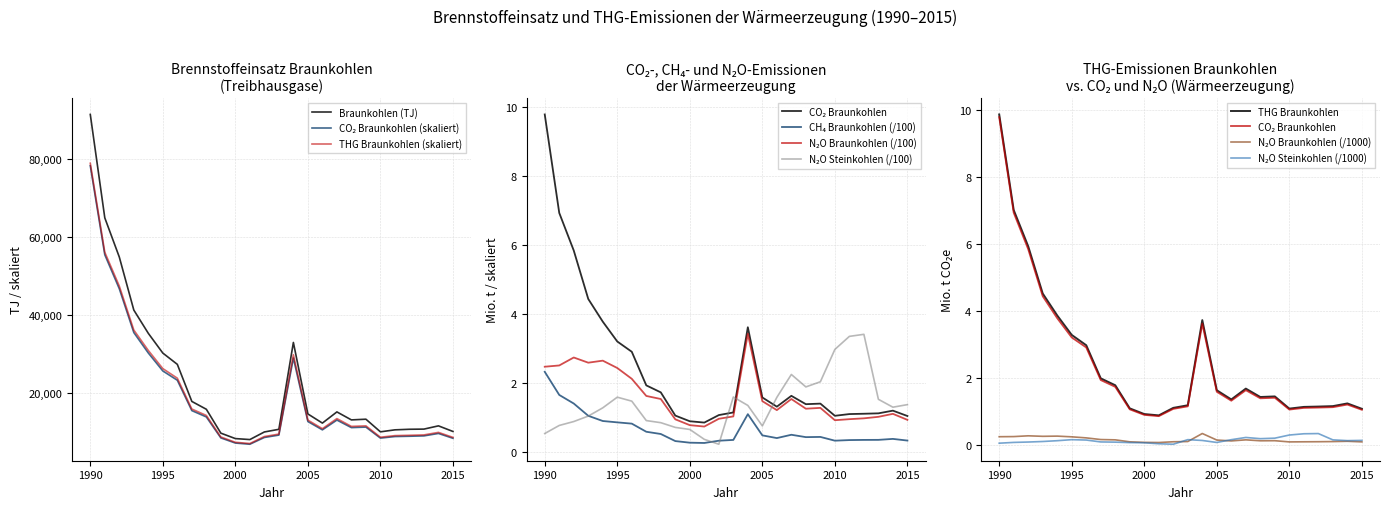

Rank the categories by THG Braunkohlen (Mio. t CO2e) value from highest to lowest.

1990, 1991, 1992, 1993, 1994, 2004, 1995, 1996, 1997, 1998, 2007, 2005, 2009, 2008, 2006, 2014, 2003, 2013, 2012, 2011, 2002, 1999, 2010, 2015, 2000, 2001